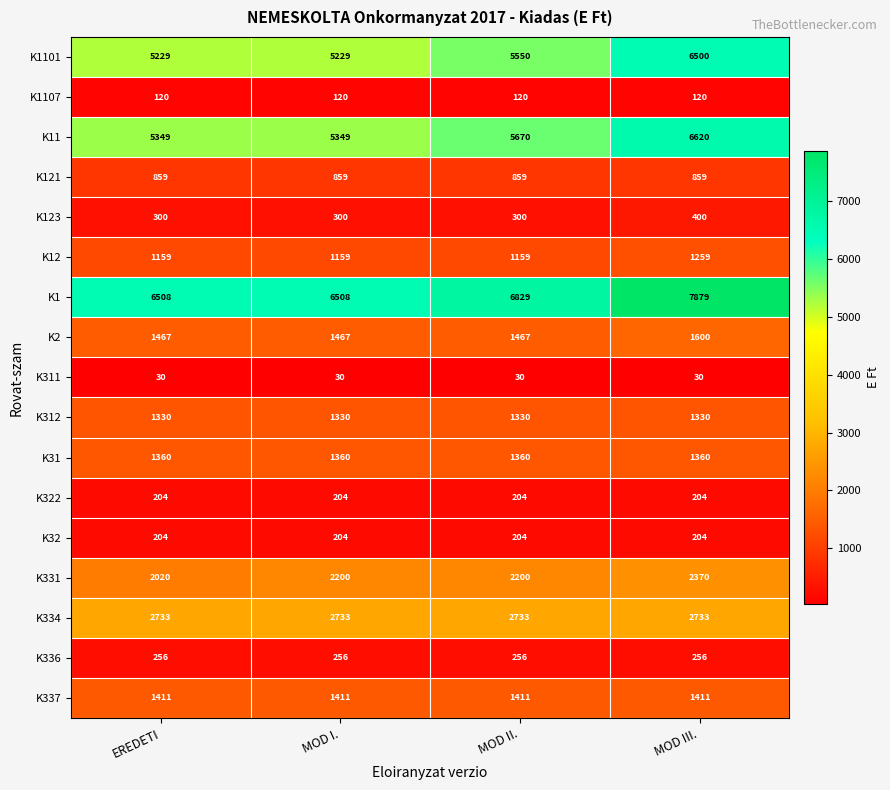

Is it true that K123 equals 453 at MOD I.?

False